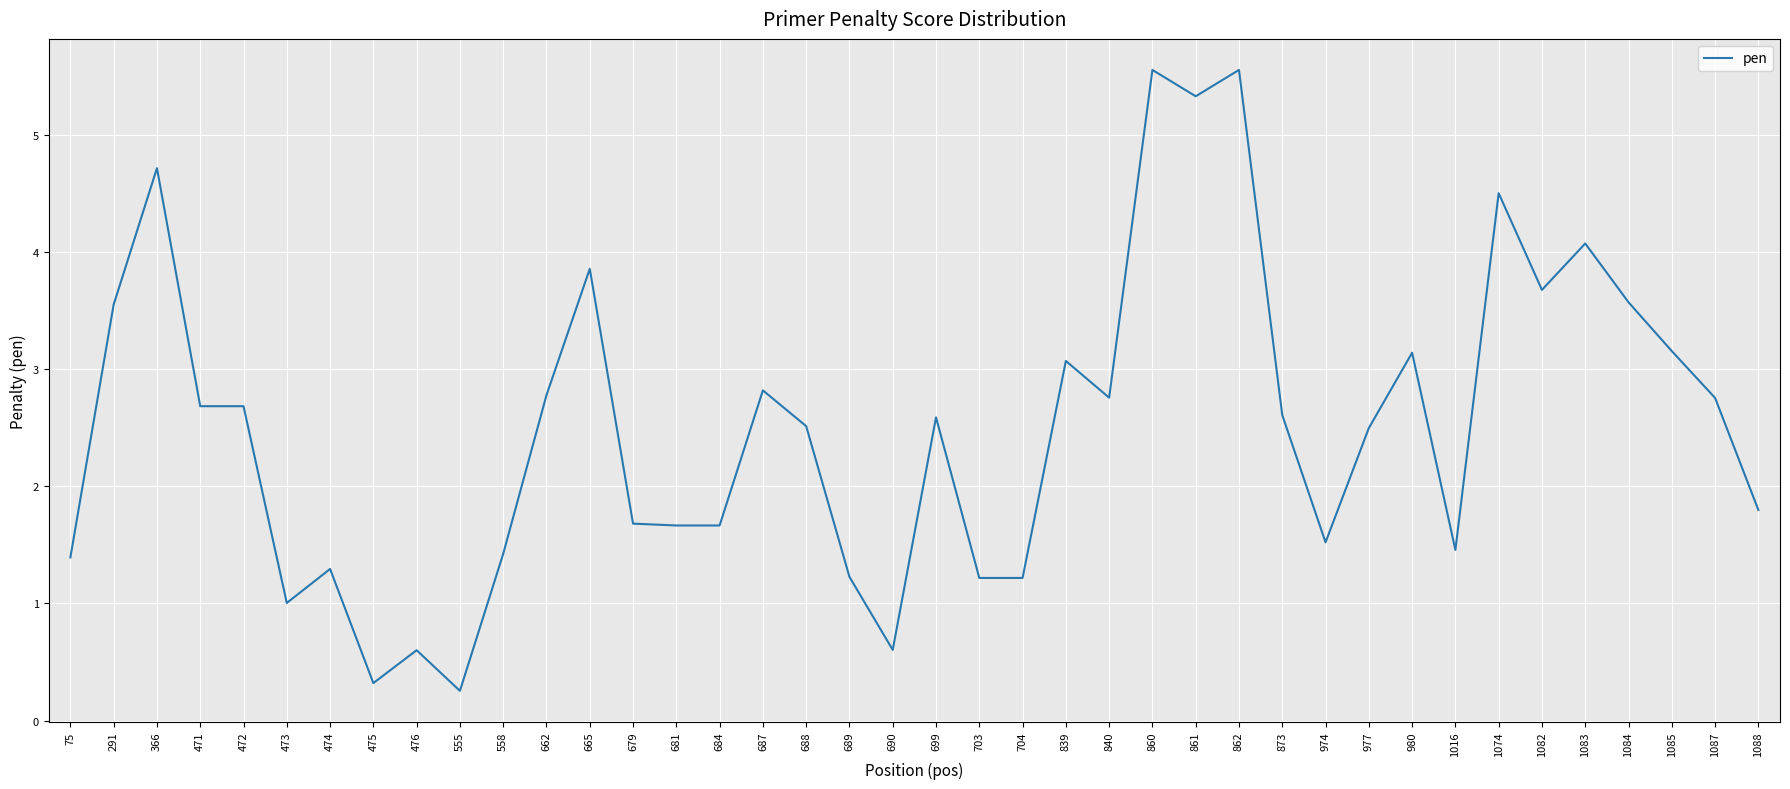

True or false: the data shows 0.6 at 690.

True